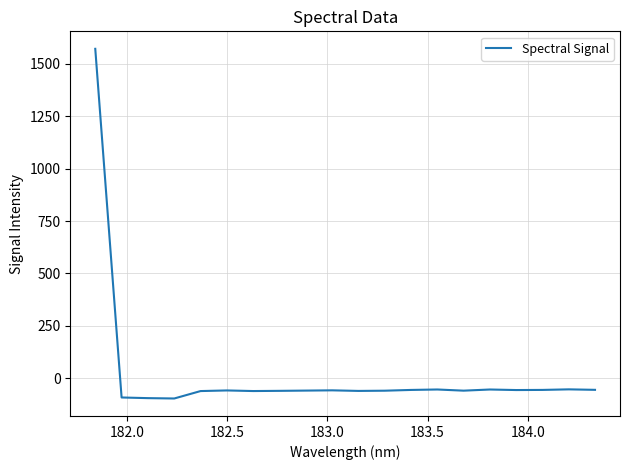

What is the smallest value displayed?

-96.9